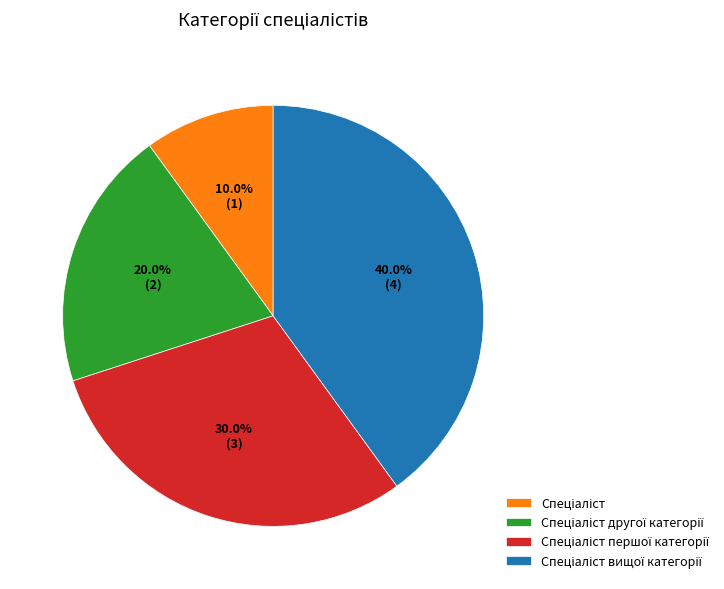

Does any single category account for the majority?

No